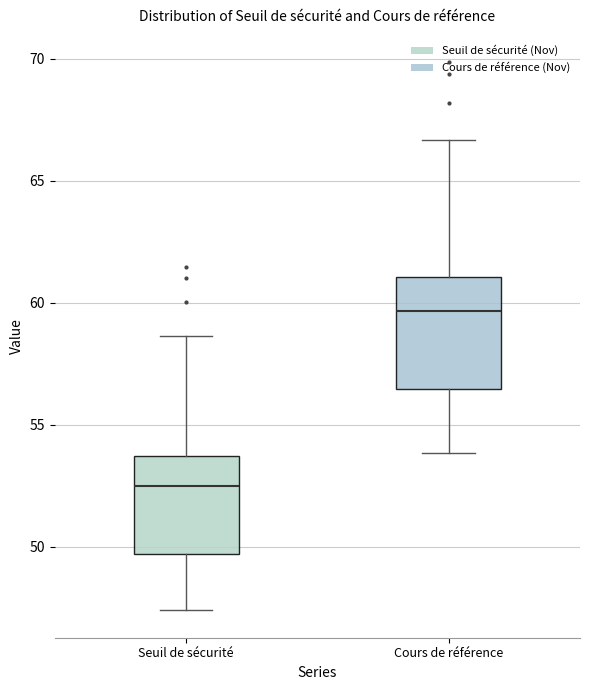

Reading left to right, transcribe this box plot: for each box, give where its median line is, the range the box spans, and where its two whiskers end, as read against the y-axis. The values are not printed on the chart, so give them approximately, as read against the axis.

Seuil de sécurité: median 52.5, box 49.5 to 53.5, whiskers 47.5 to 58.5
Cours de référence: median 59.5, box 56.5 to 61.0, whiskers 54.0 to 66.5